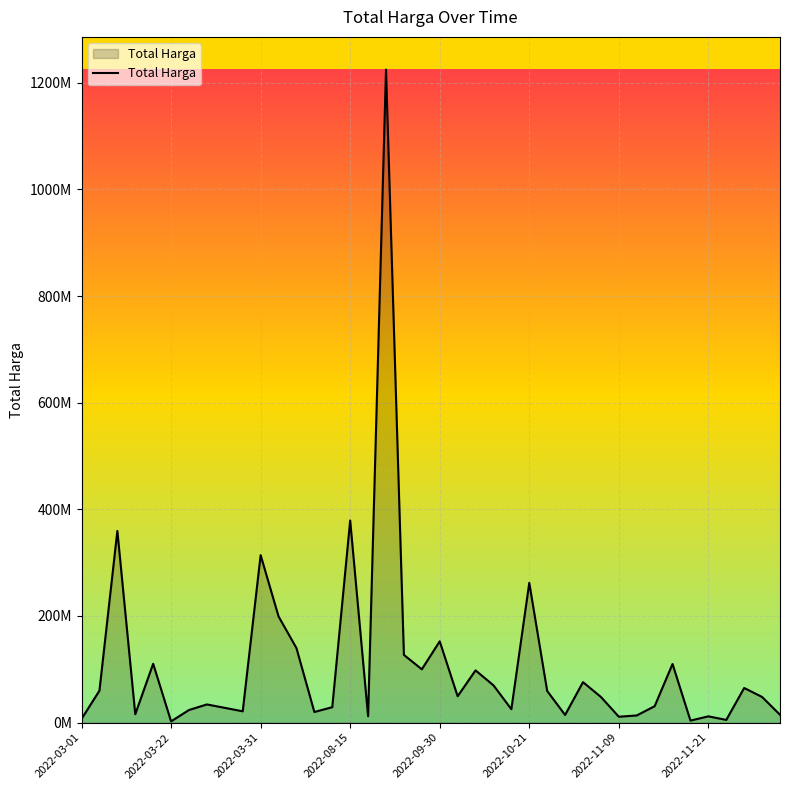

Does the chart display data point markers on the line(s)?

No